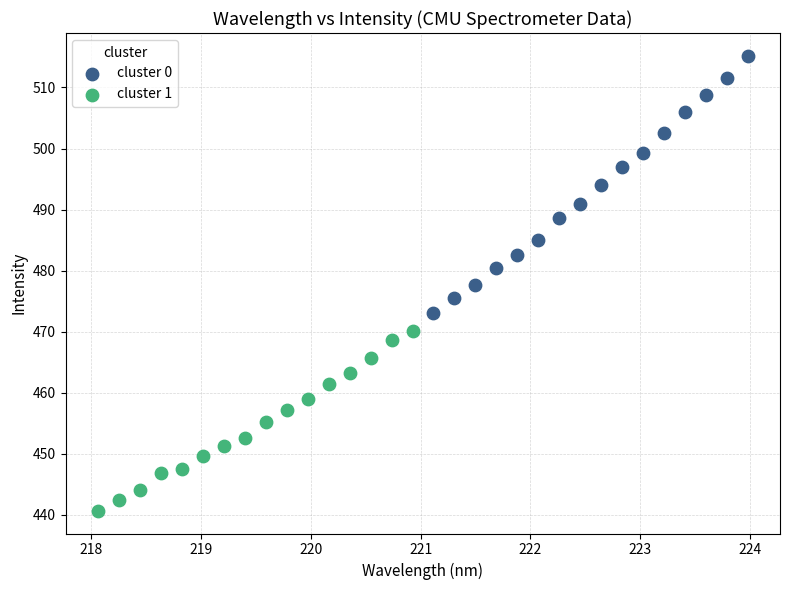

Which series contains the highest Y value?

cluster 0